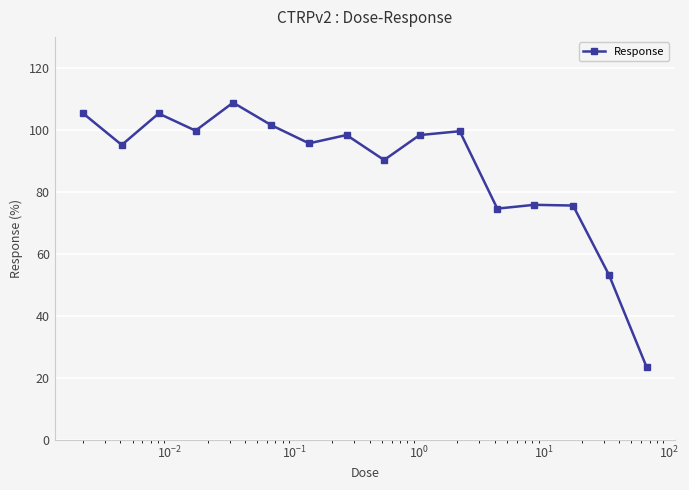

What is the difference between the maximum and minimum values?

85.2